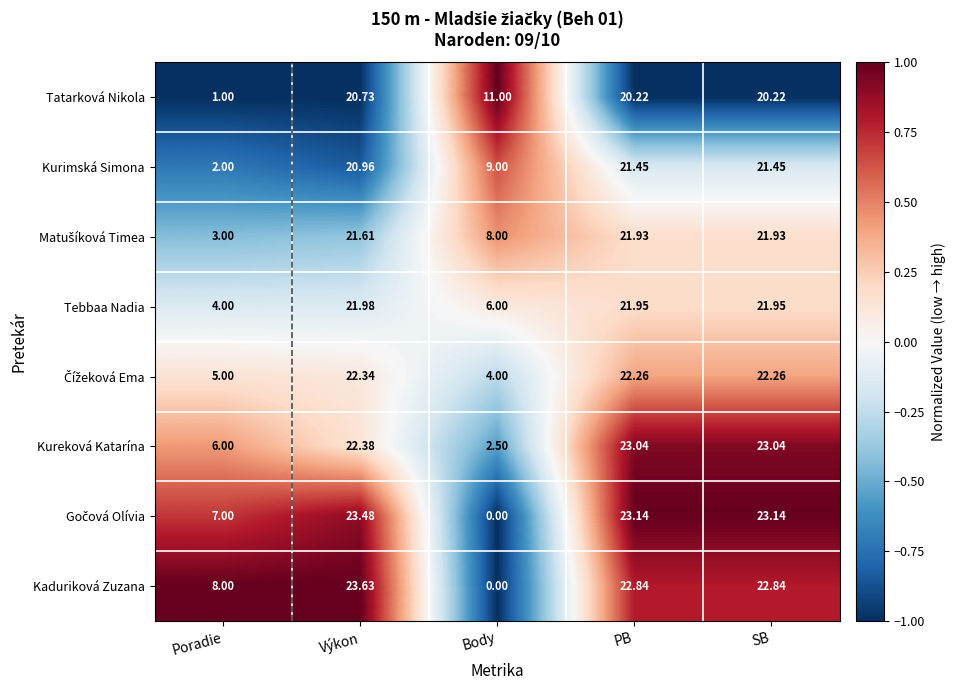

Where does the Tebbaa Nadia series first go above 21?

Výkon